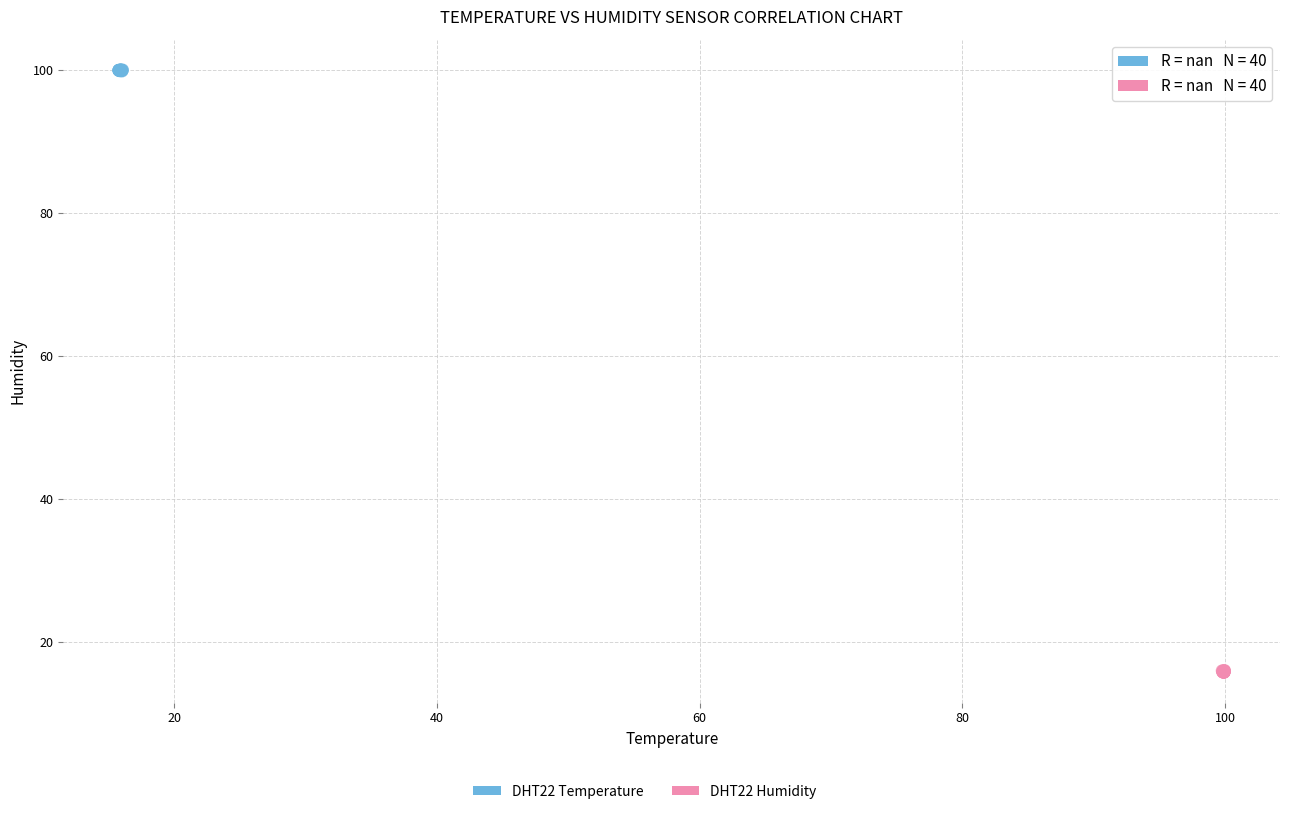

Which series contains the highest Y value?

DHT22 Temperature